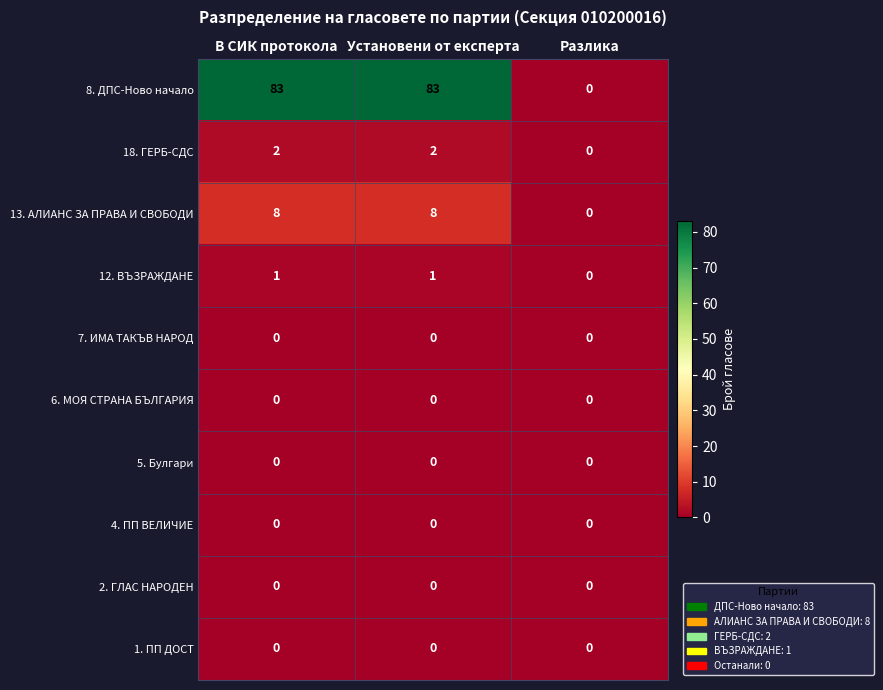

What is the sum of all 8. ДПС-Ново начало values?

166